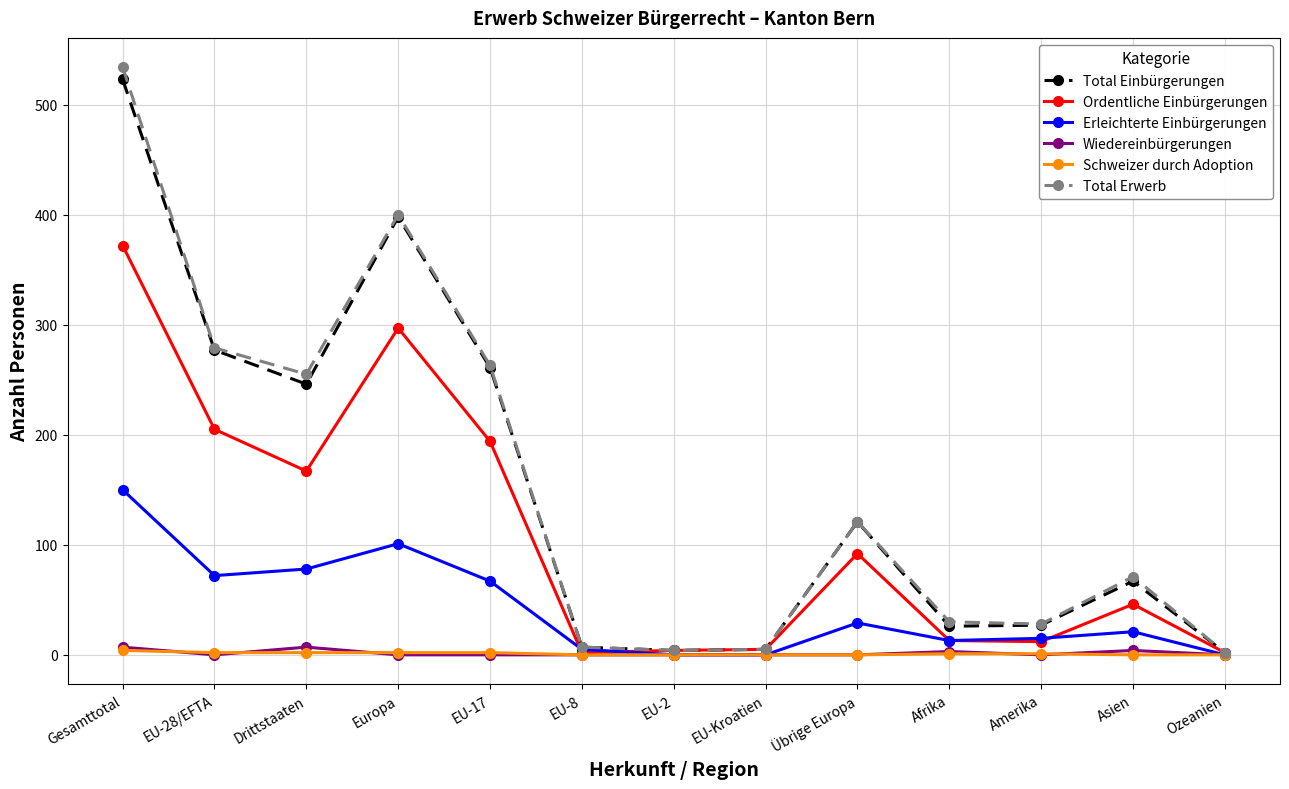

In Ordentliche Einbürgerungen, how many points are lower than both neighbors (excluding endpoints)?

3